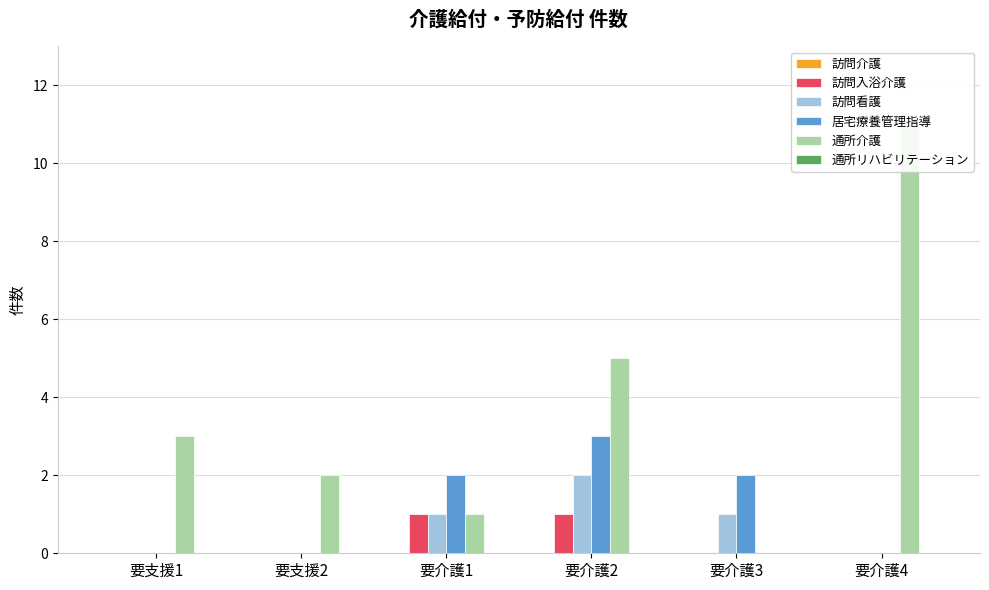

At which label does 訪問看護 reach its peak?

要介護2